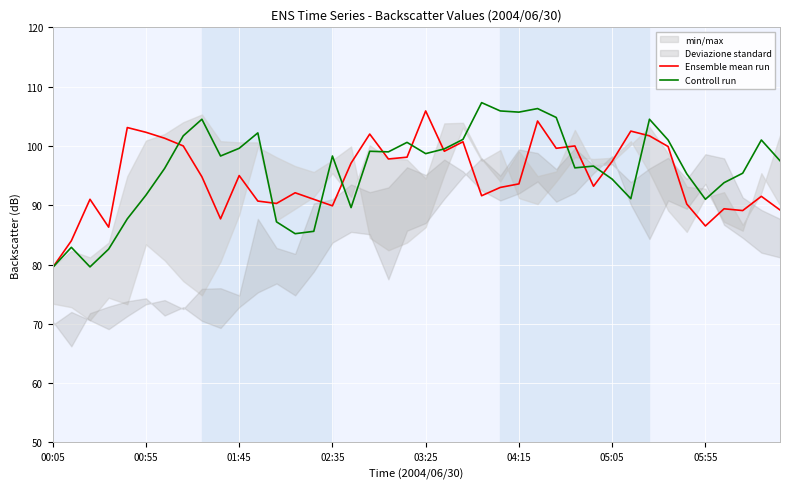

Rank the series by their average value, from highest to lowest.

Controll run, Ensemble mean run